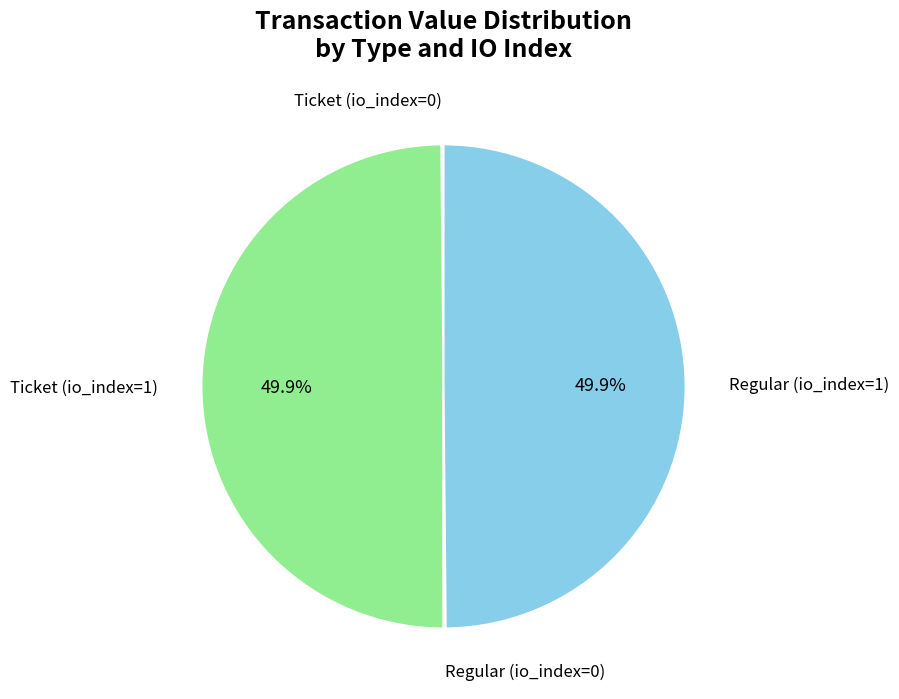

To the nearest percent, what is the difference between the Ticket (io_index=0) and Ticket (io_index=1) slice percentages?

50%